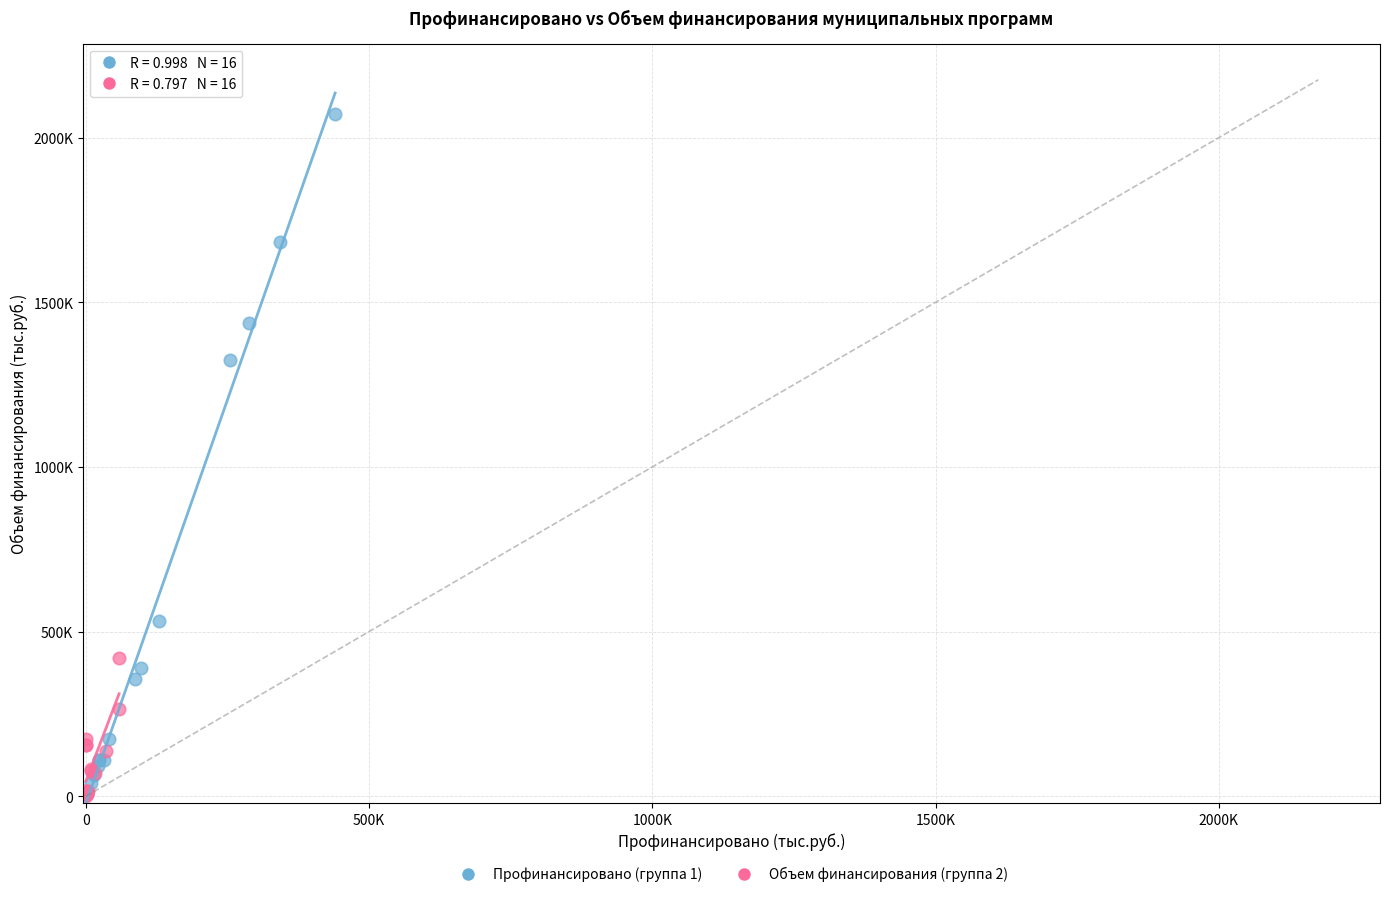

Which series reaches the maximum Y coordinate?

Профинансировано (группа 1)